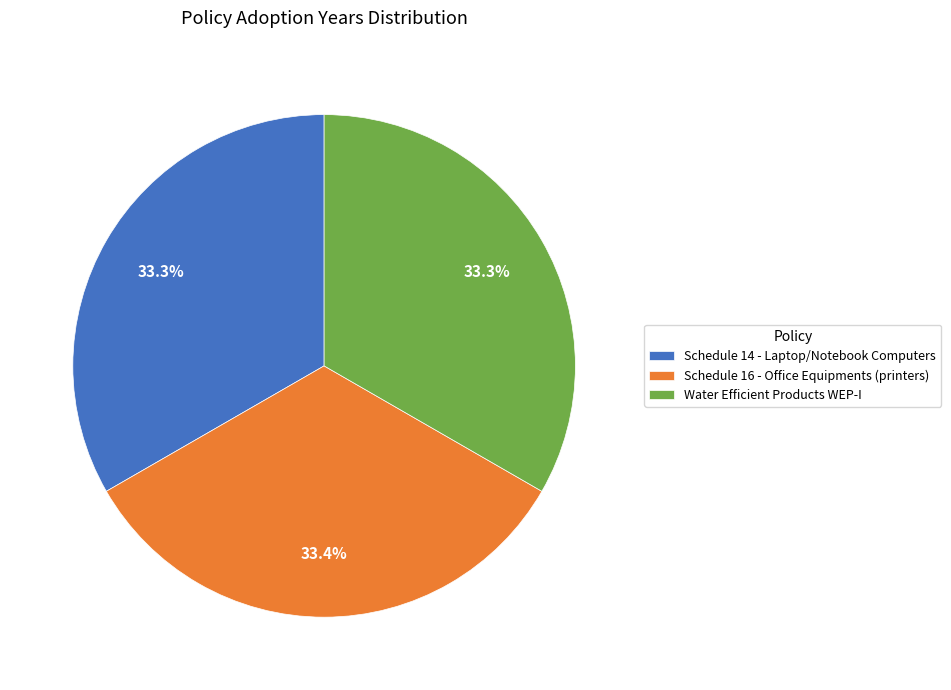

Count the number of slices in the pie.

3